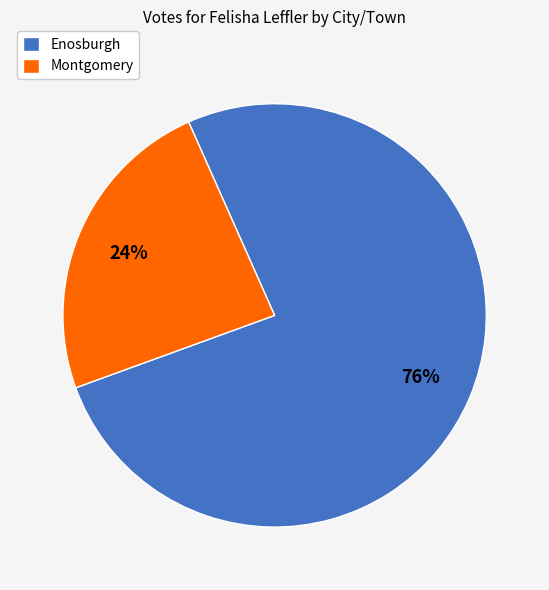

Do Enosburgh and Montgomery together represent more than half of the pie?

Yes